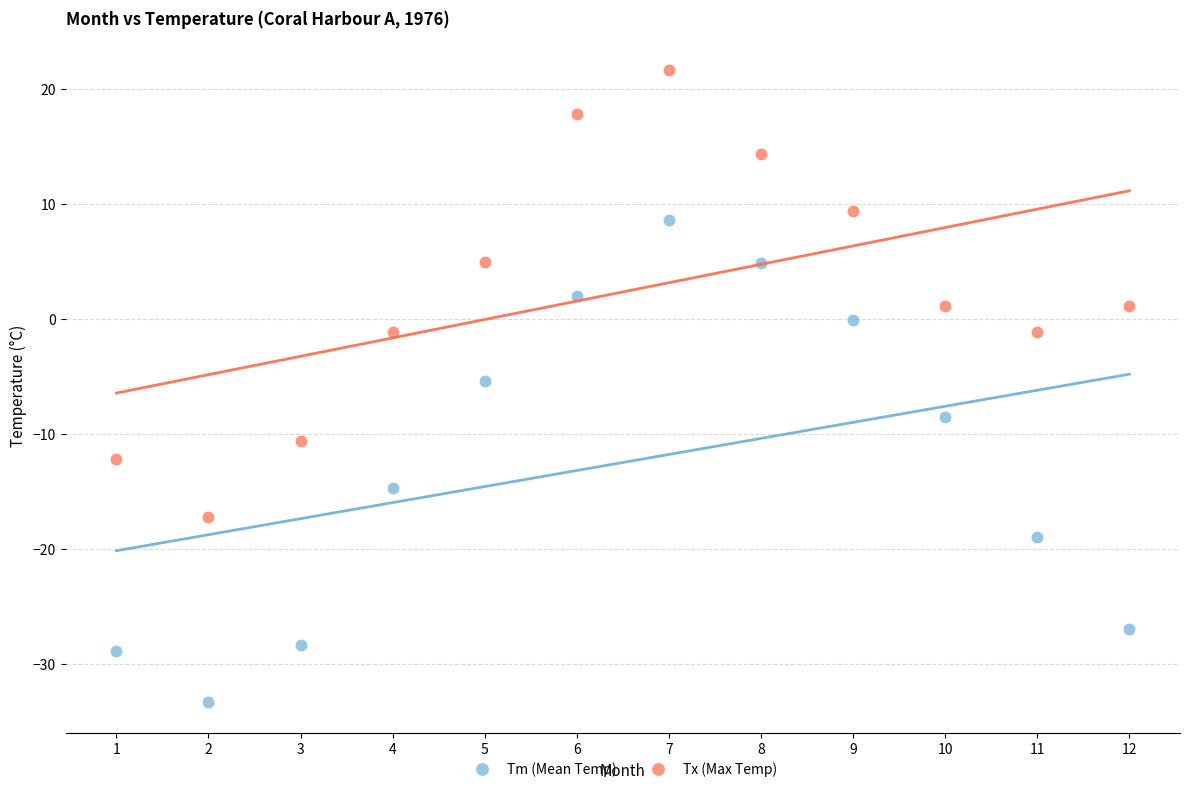

Which series has the largest Y range (max minus min)?

Tm (Mean Temp)